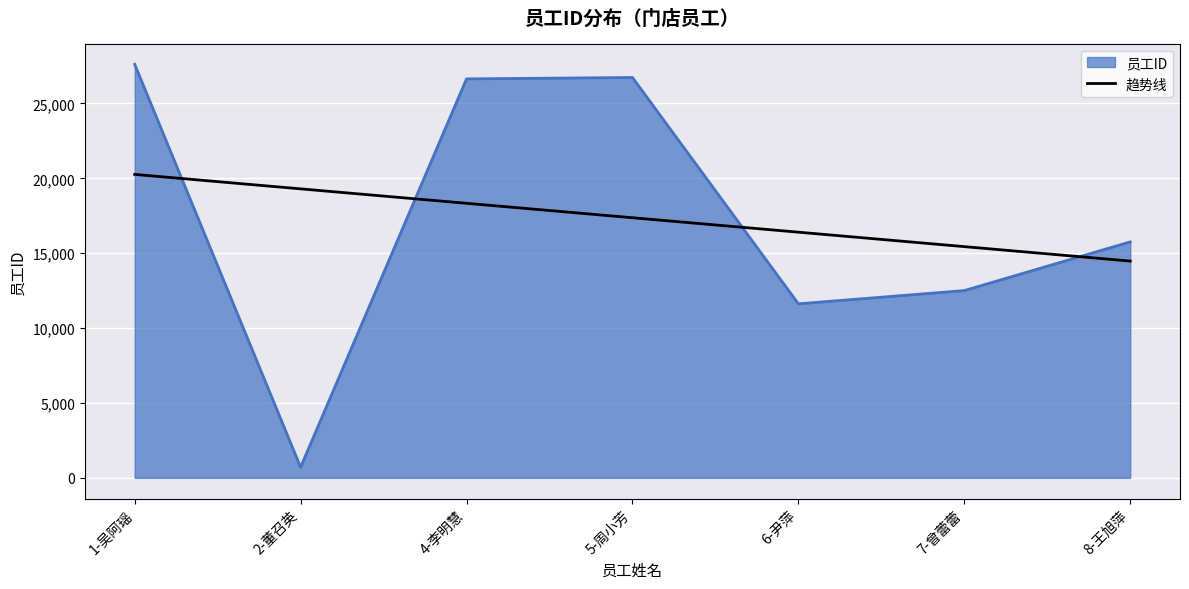

What is the difference between the second highest and minimum values in the 趋势线 series?

4821.6